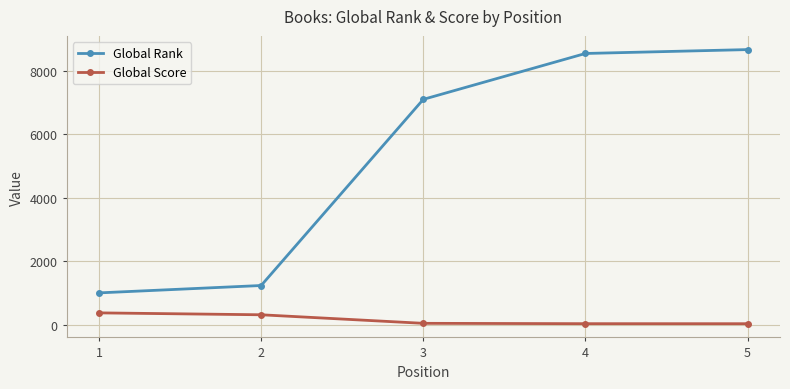

List the series in order of their peak value, lowest first.

Global Score, Global Rank